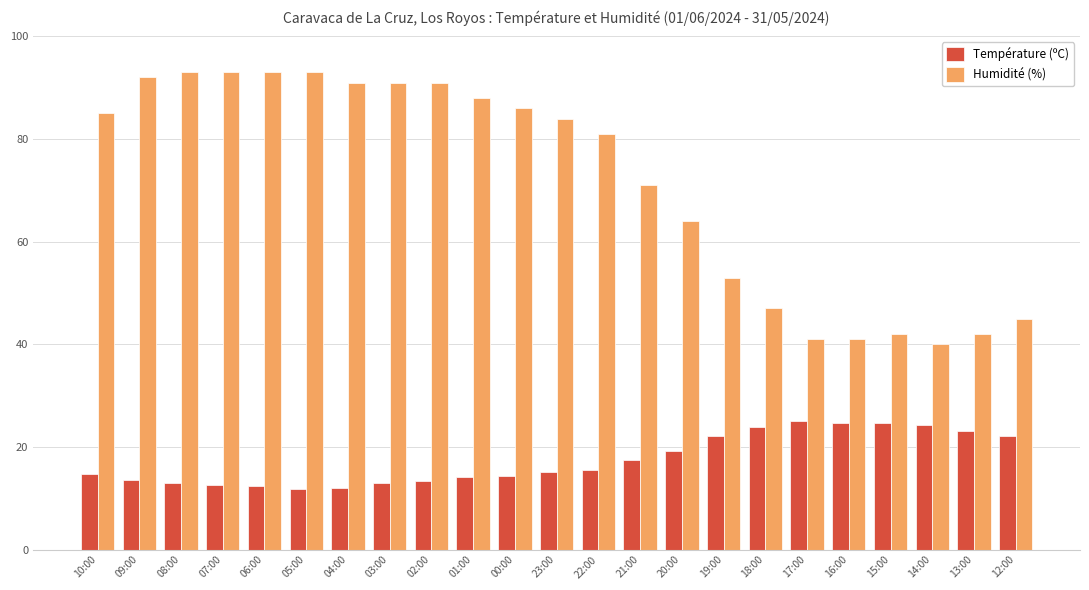

What is the minimum value for Humidité (%)?

40.0